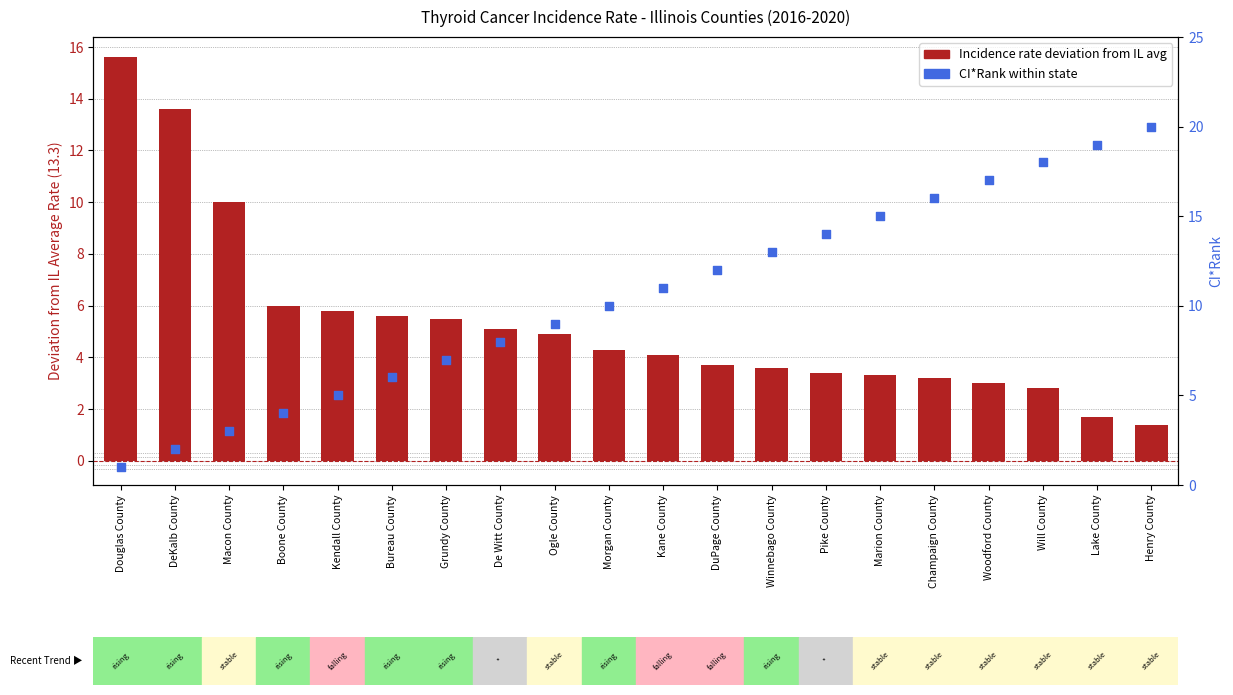

Which series reaches the minimum Y coordinate?

CI*Rank